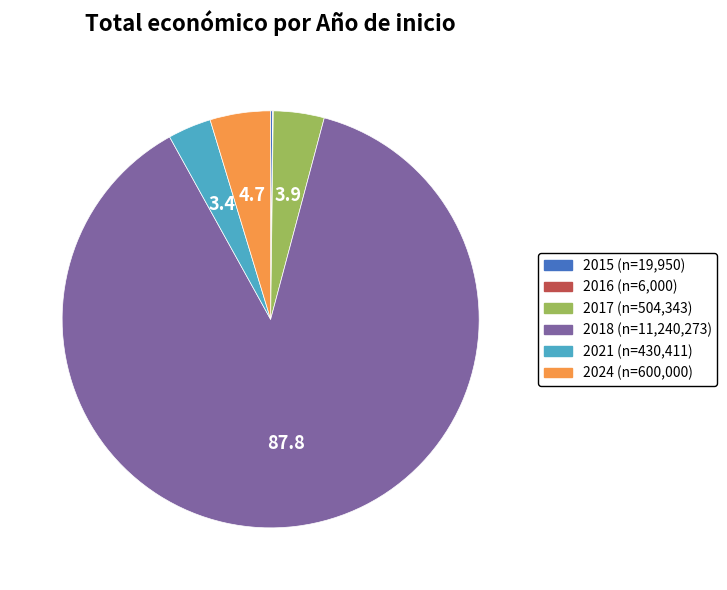

Which slice represents more than half of the pie?

2018